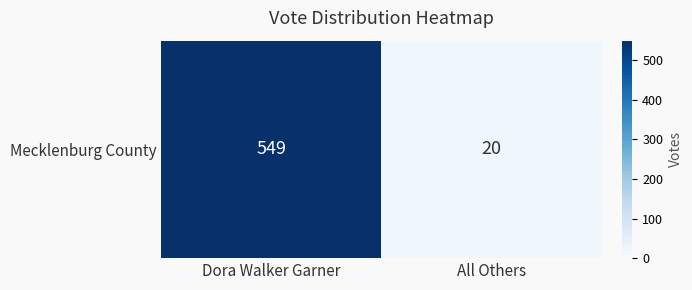

Where is the data nearest to the value 284?

All Others